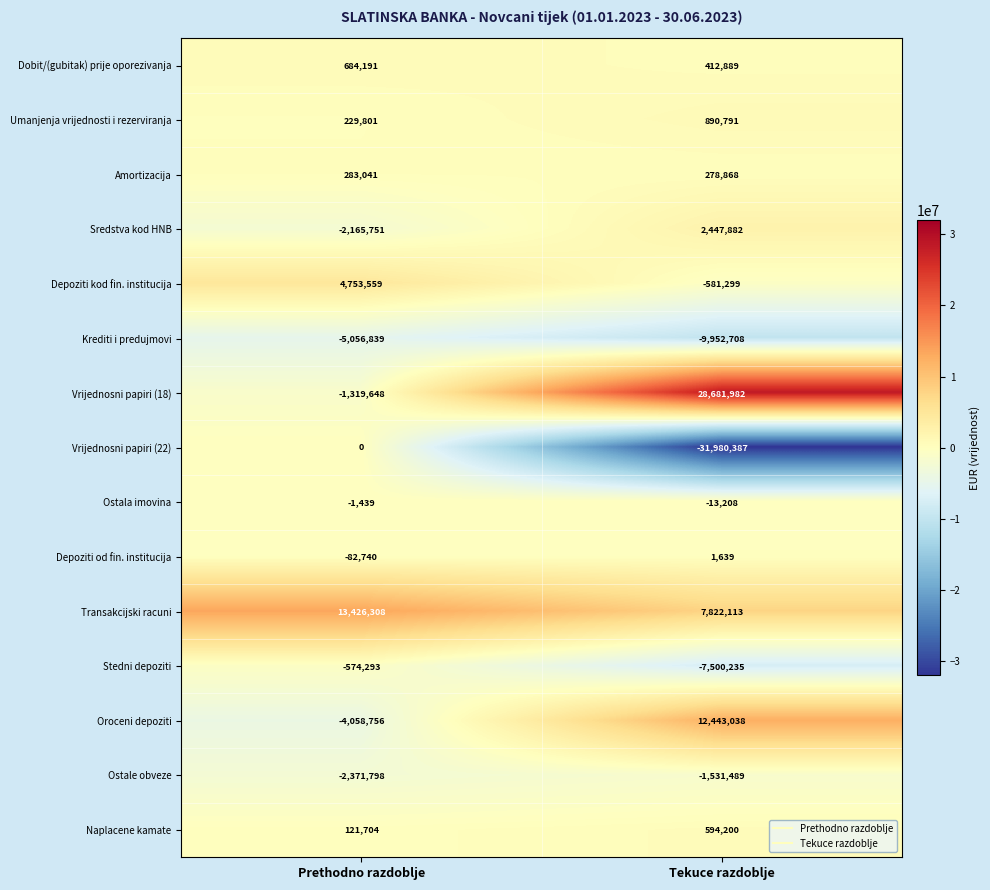

What is the sum of the Vrijednosni papiri (22) values at Tekuce razdoblje and Prethodno razdoblje?

-31980387